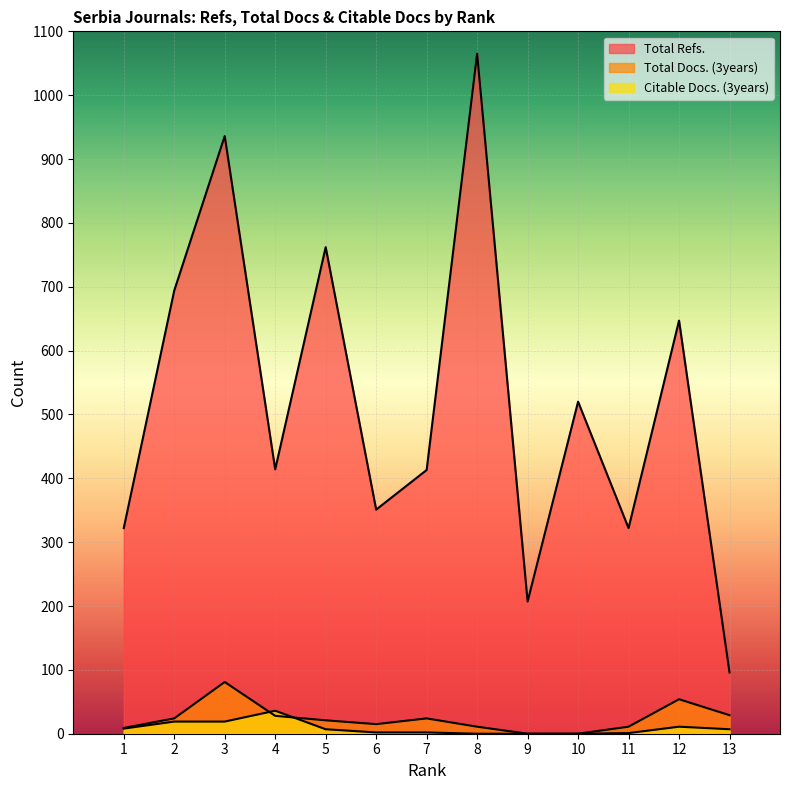

Reading left to right, extract all data points from this chart.

Total Refs.: 1=322	2=694	3=936	4=414	5=762	6=351	7=413	8=1065	9=207	10=520	11=322	12=647	13=96
Total Docs. (3years): 1=9	2=24	3=81	4=28	5=21	6=15	7=24	8=11	9=0	10=0	11=11	12=54	13=29
Citable Docs. (3years): 1=8	2=19	3=19	4=36	5=7	6=2	7=2	8=0	9=0	10=0	11=1	12=11	13=7